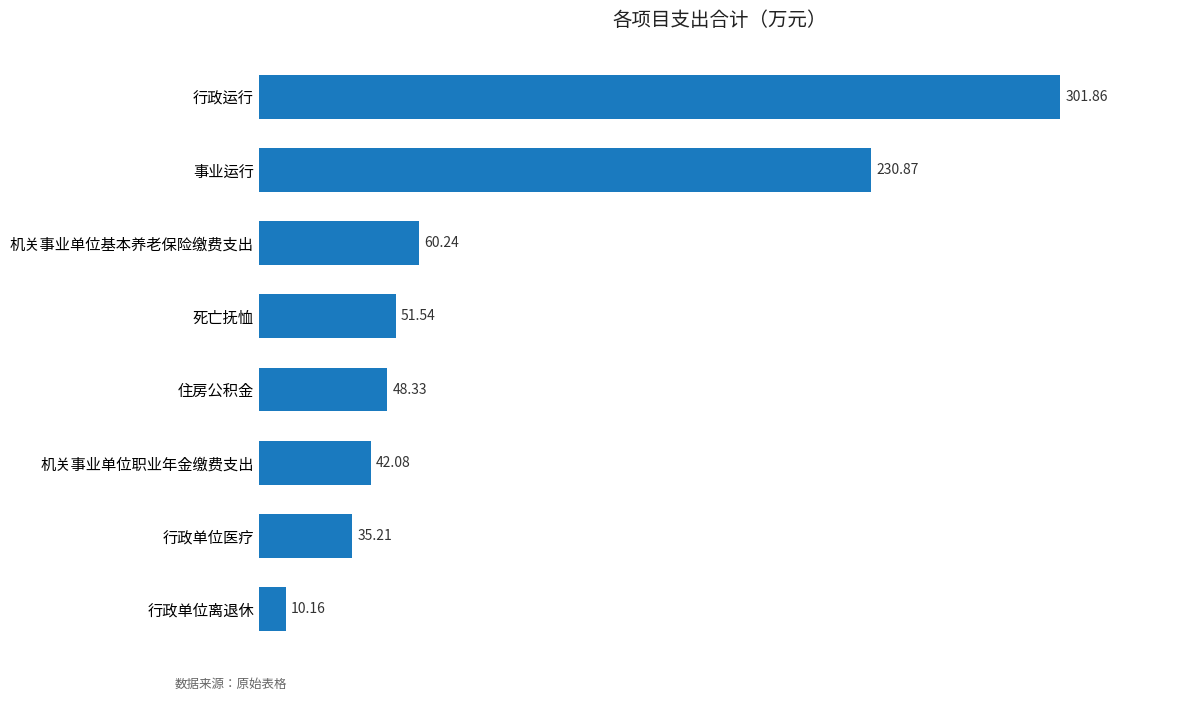

Does the chart contain any negative values?

No